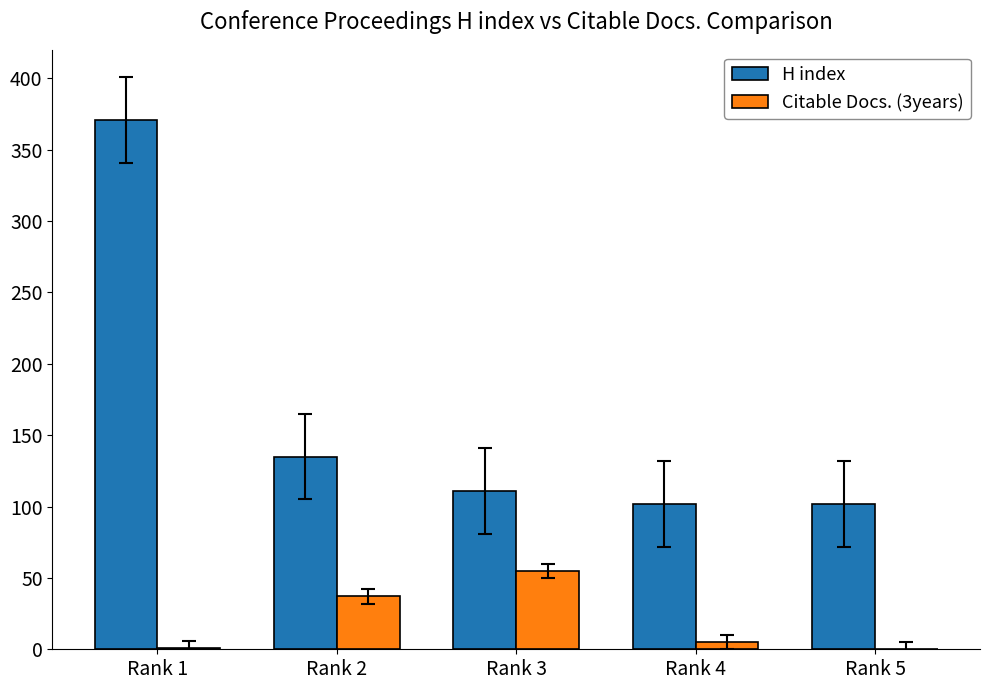

Between Rank 1 and Rank 5, which series saw the biggest shift?

H index